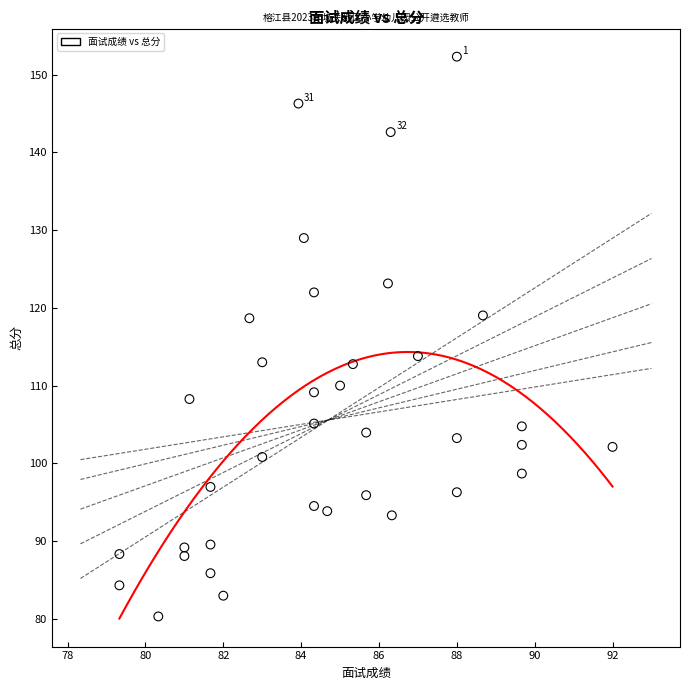

What is the range of X values (max minus min)?

12.7